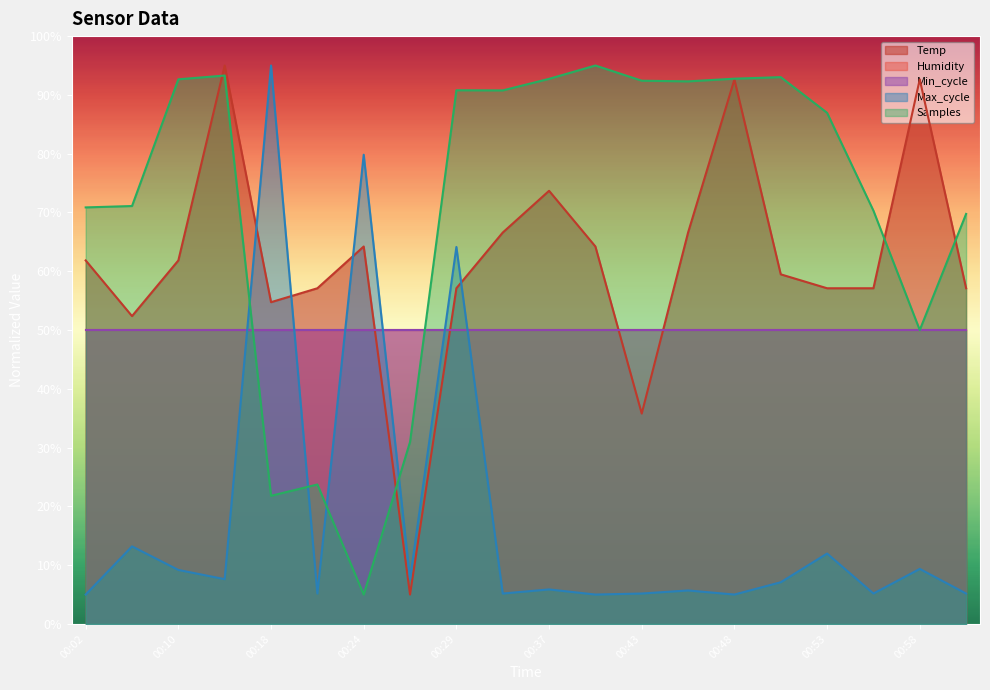

Which series has the largest range (max minus min)?

Temp